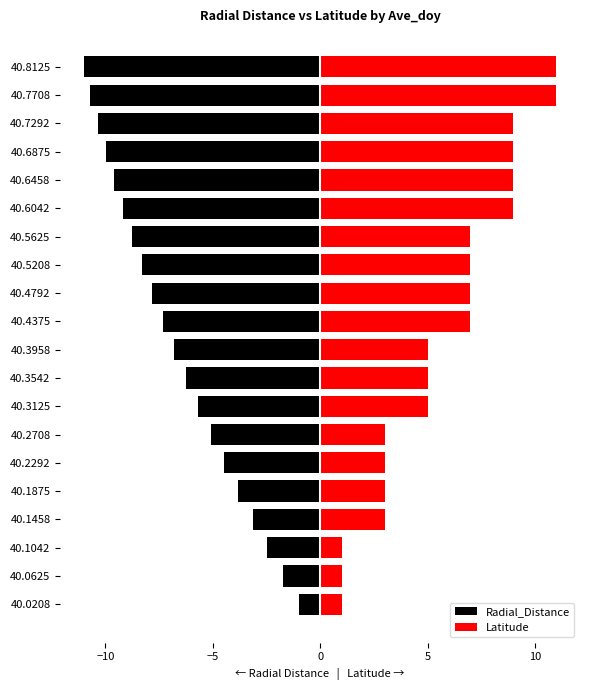

How many bars are there in each group?

2